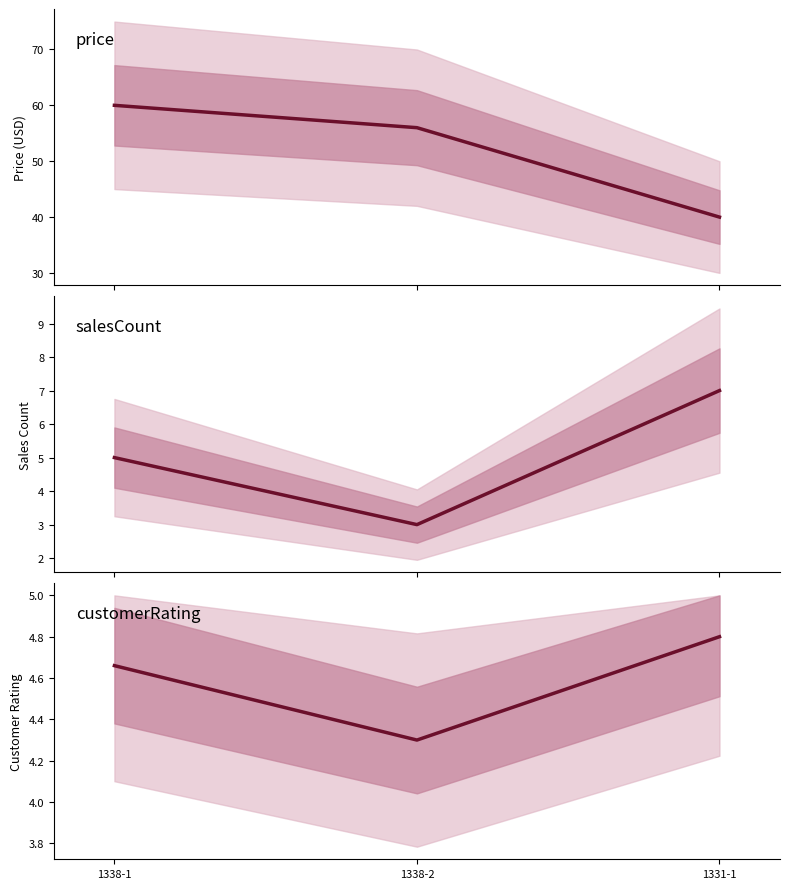

What is the value of the salesCount point at the 1st from the left?

5.0